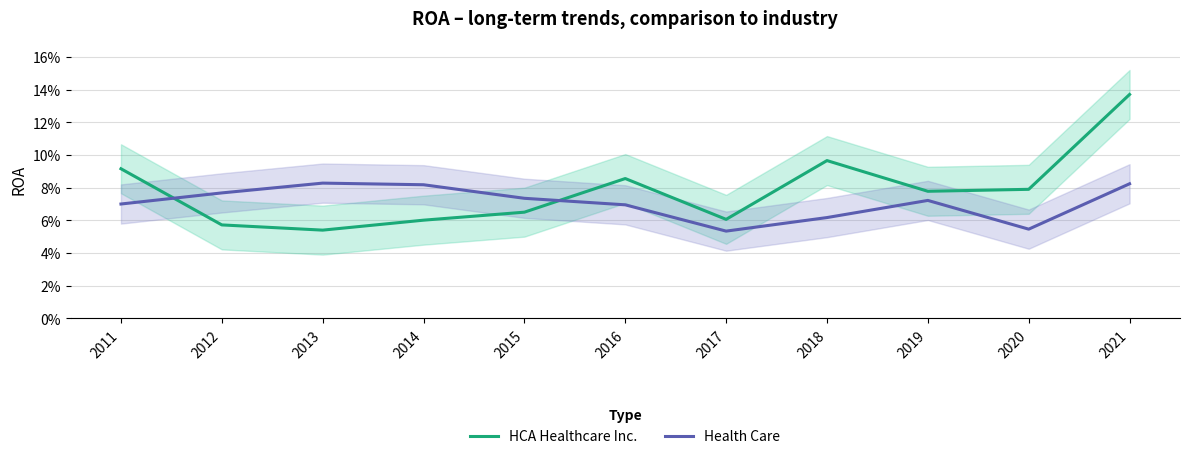

What is the difference between the maximum and second lowest values in the HCA Healthcare Inc. series?

0.1